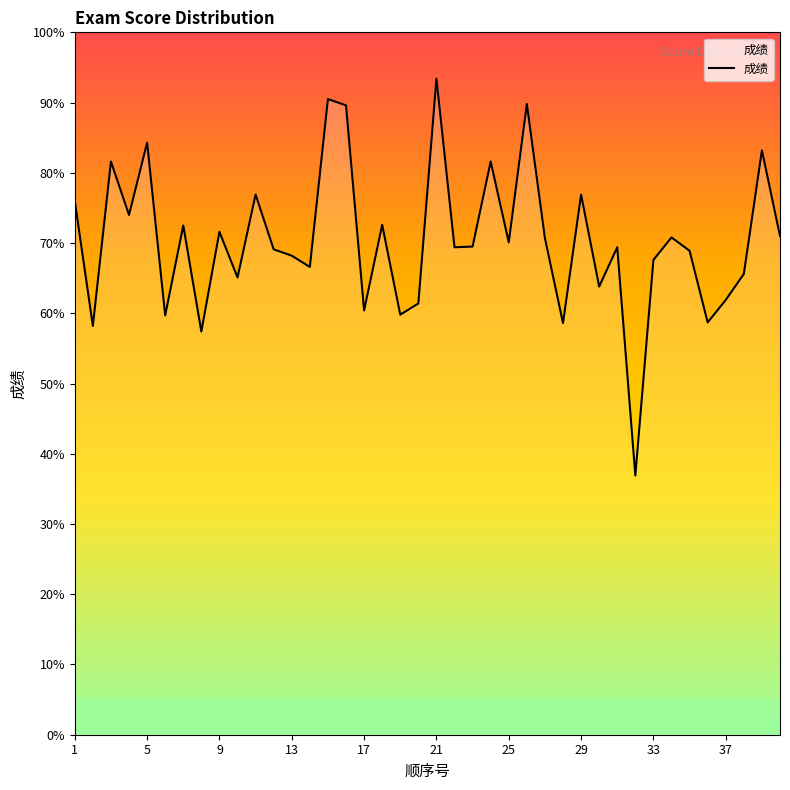

What is the minimum value shown in the chart?

36.9